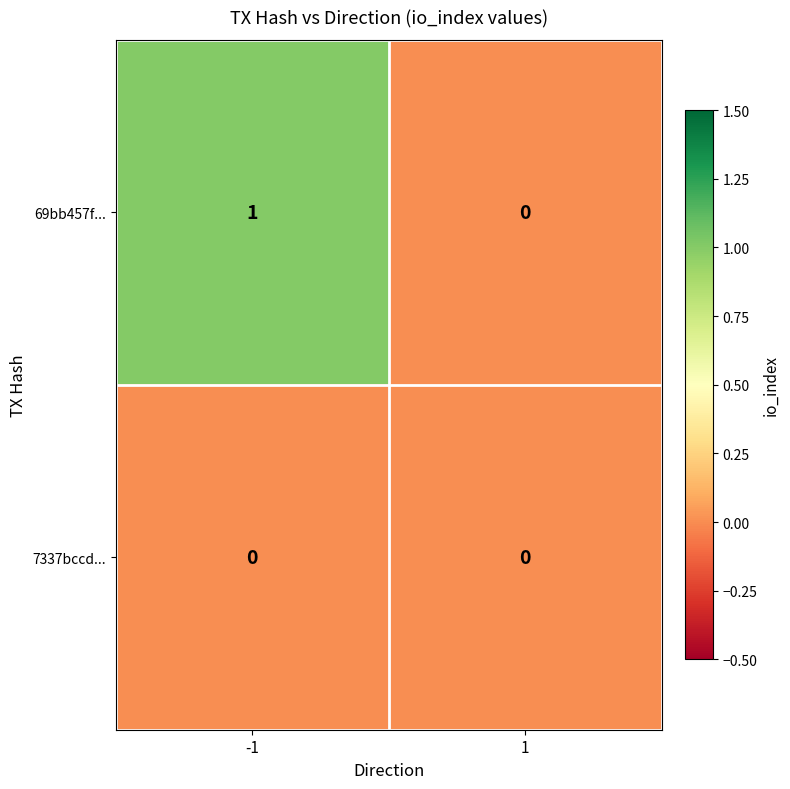

Rank the series by their average value, from lowest to highest.

7337bccd..., 69bb457f...